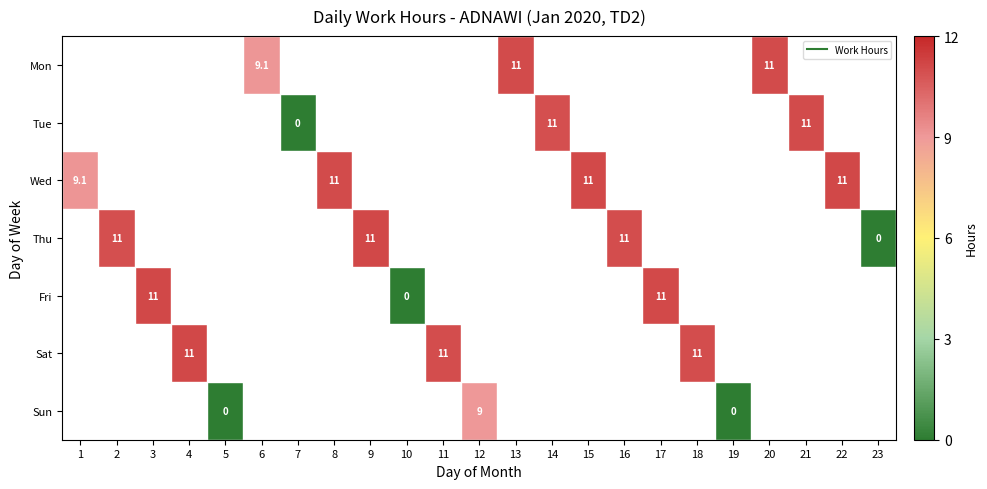

At which category does the chart reach its peak across all series?

4